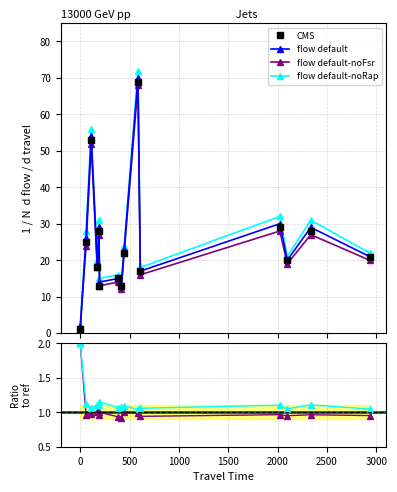

What value does the flow (ref) series have at 194?

13